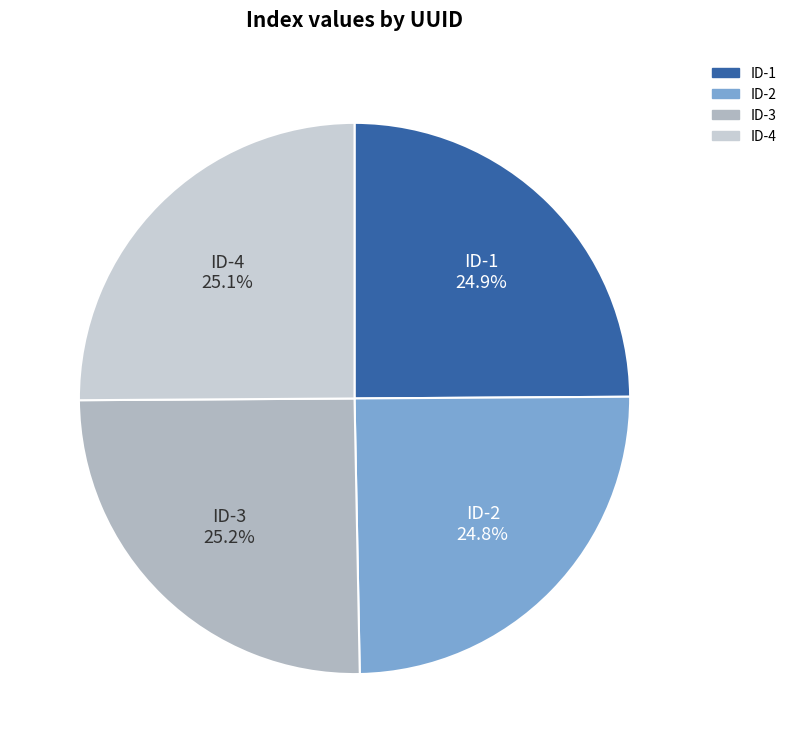

Count the number of slices in the pie.

4